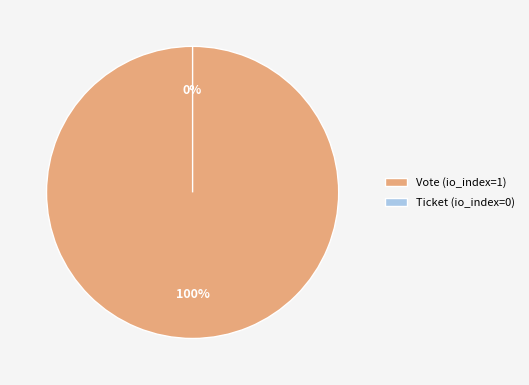

Which has a higher value, Vote (io_index=1) or Ticket (io_index=0)?

Vote (io_index=1)